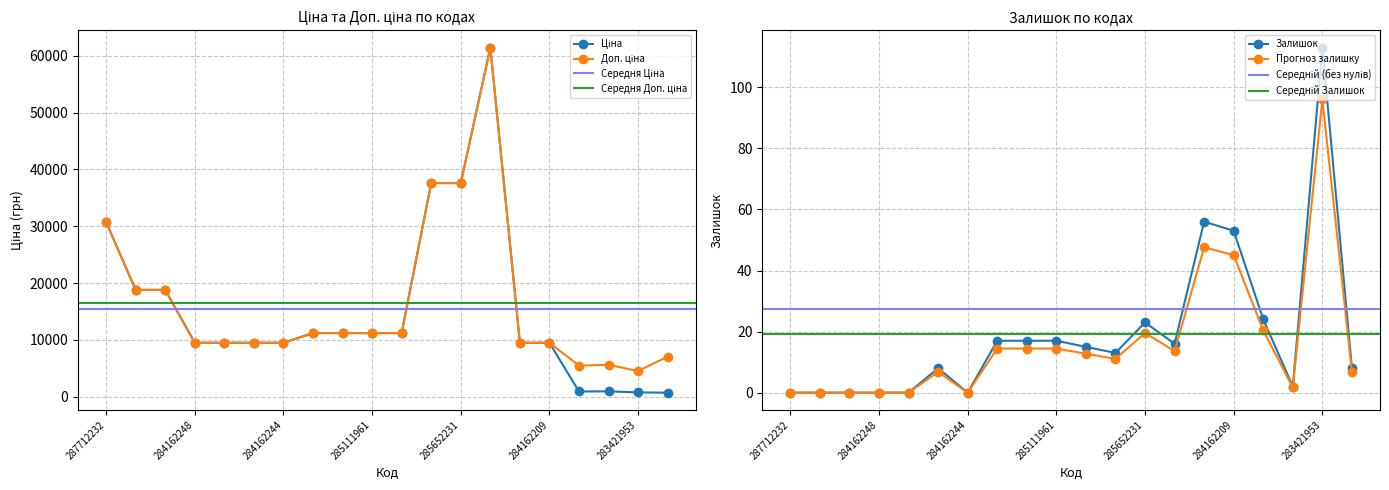

Is it true that Залишок equals 48.0 at 284162244?

False